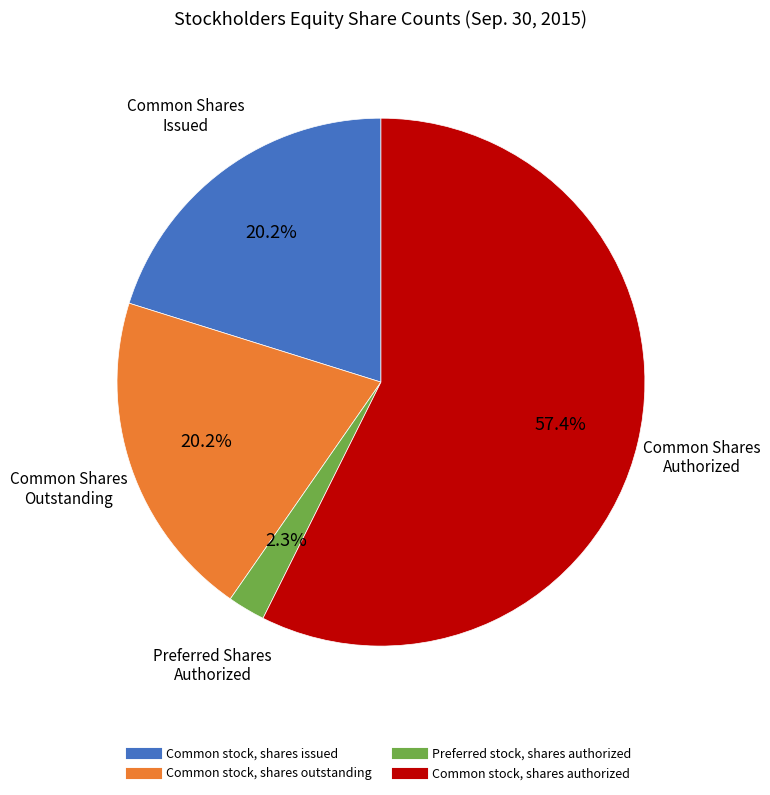

Combined, do Common stock, shares authorized and Common stock, shares issued account for over 50%?

Yes